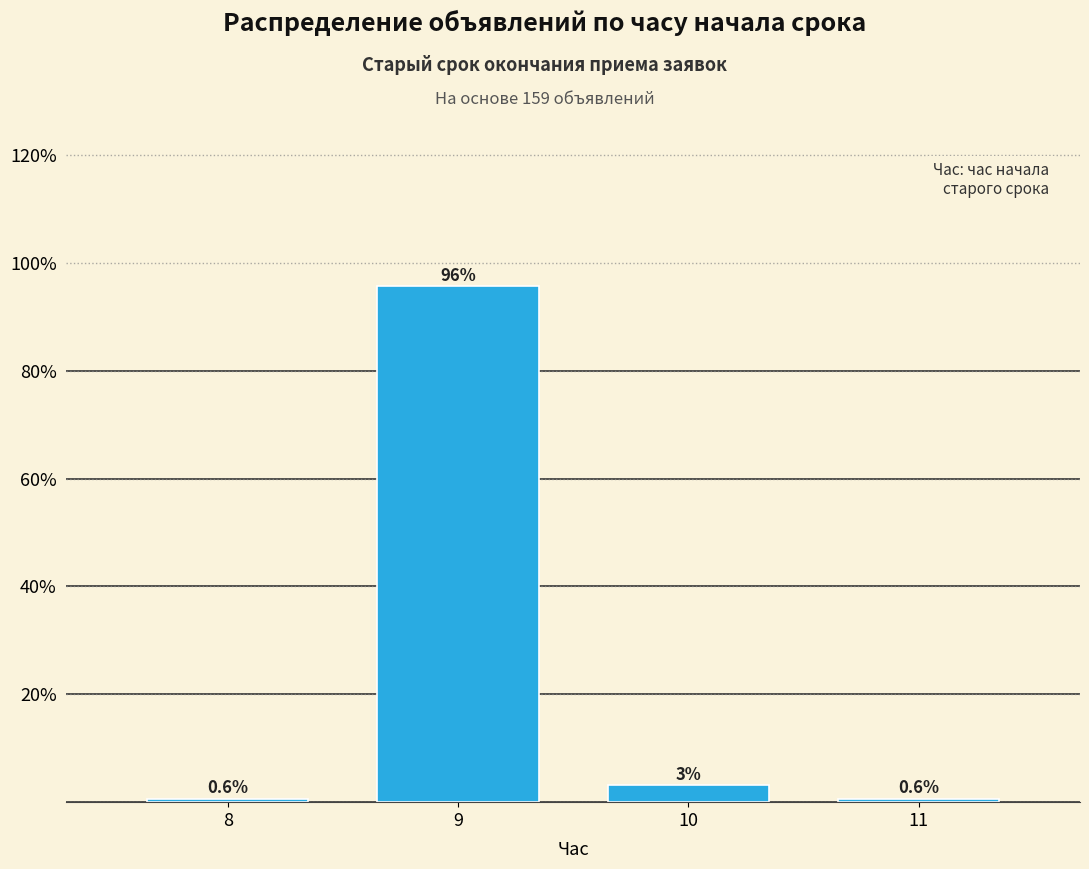

The chart shows a value of 0.6 at 11. True or false?

True